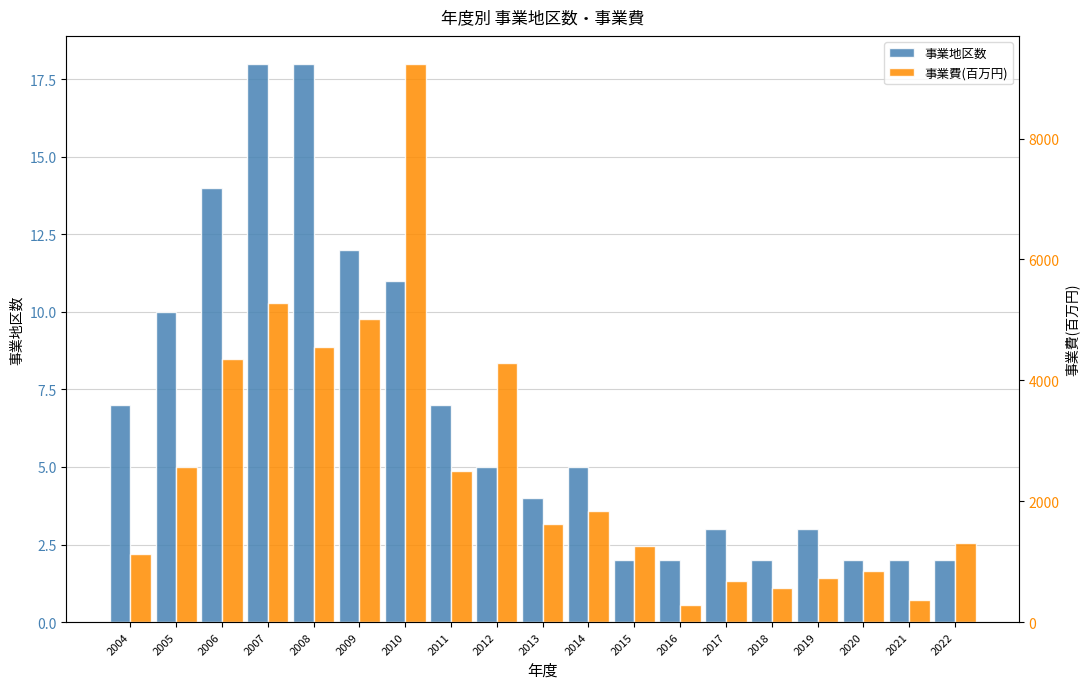

At 2018, list the series in order from largest to smallest.

事業費(百万円), 事業地区数